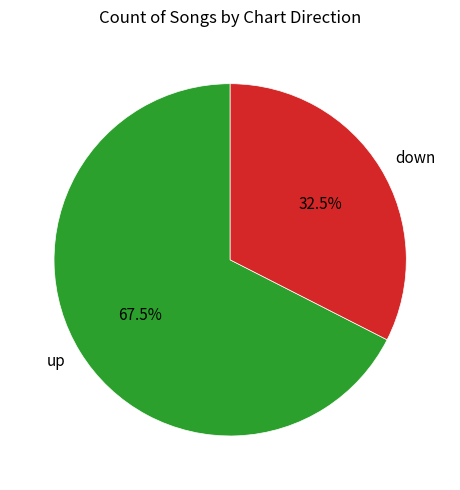

Which slice represents more than half of the pie?

up